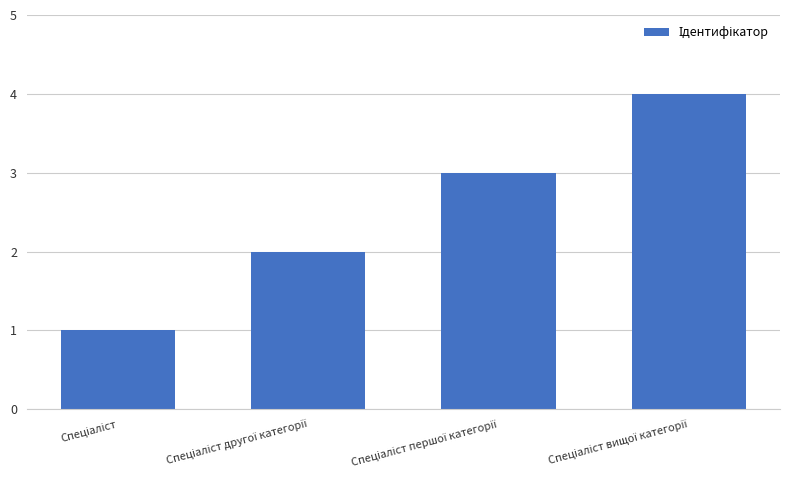

What is the greatest value displayed?

4